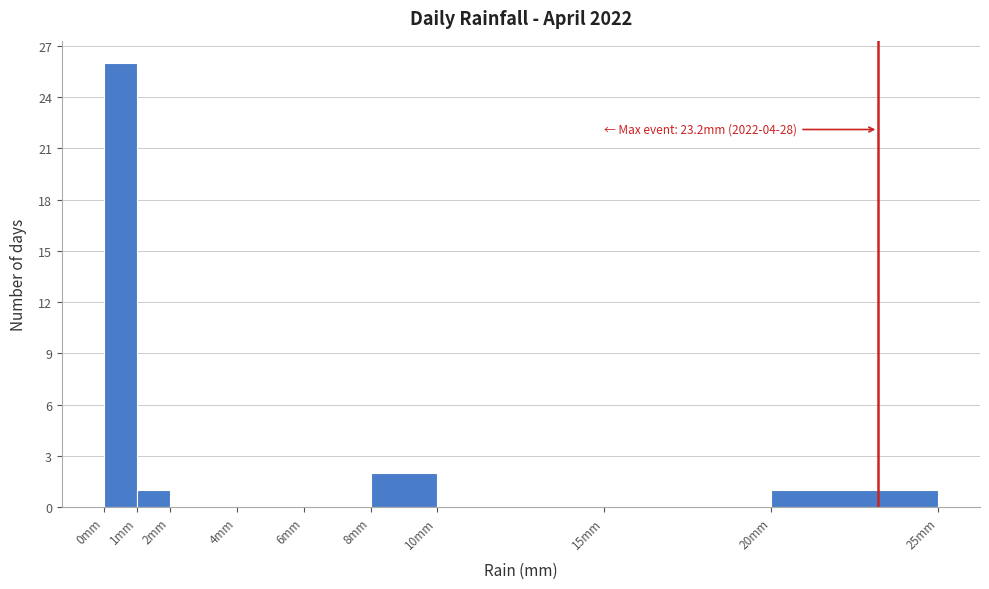

Which range on the x-axis has the tallest bar?

0 to 1